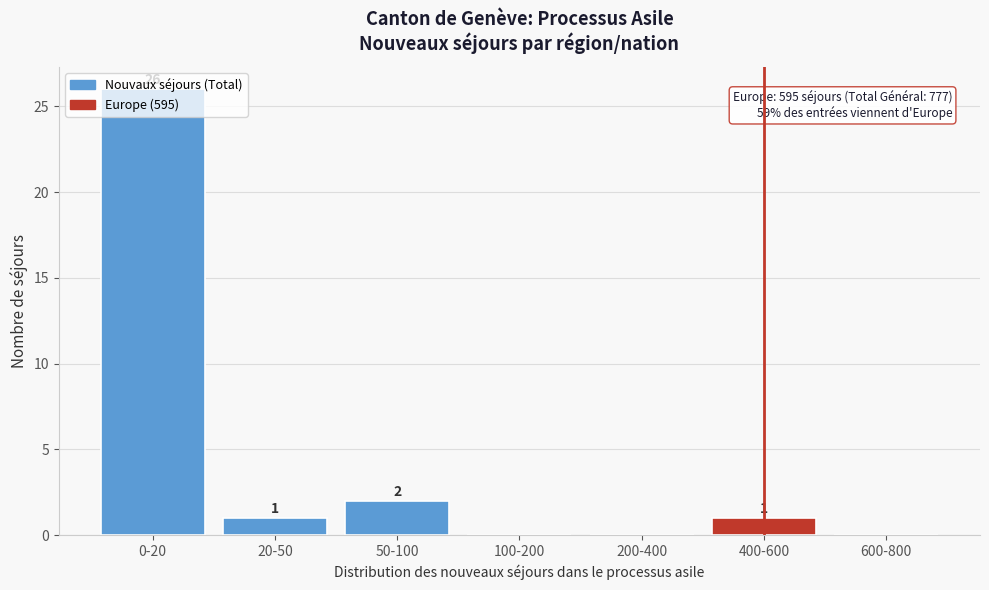

At which label is the value closest to 13?

50-100